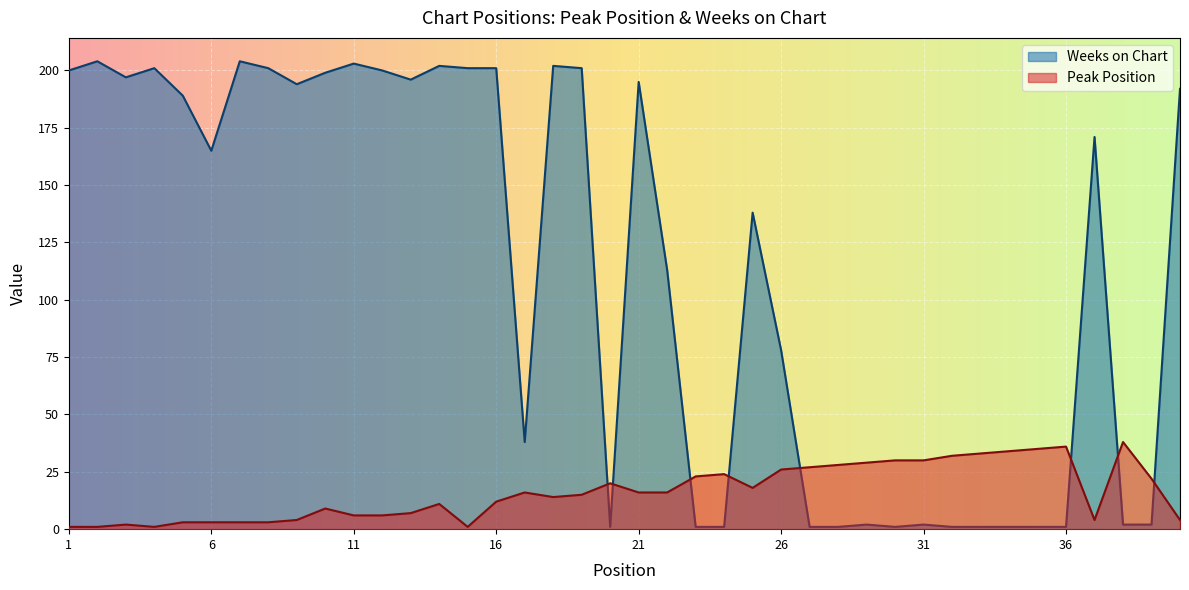

What is the difference between the maximum and minimum values in the Peak Position series?

37